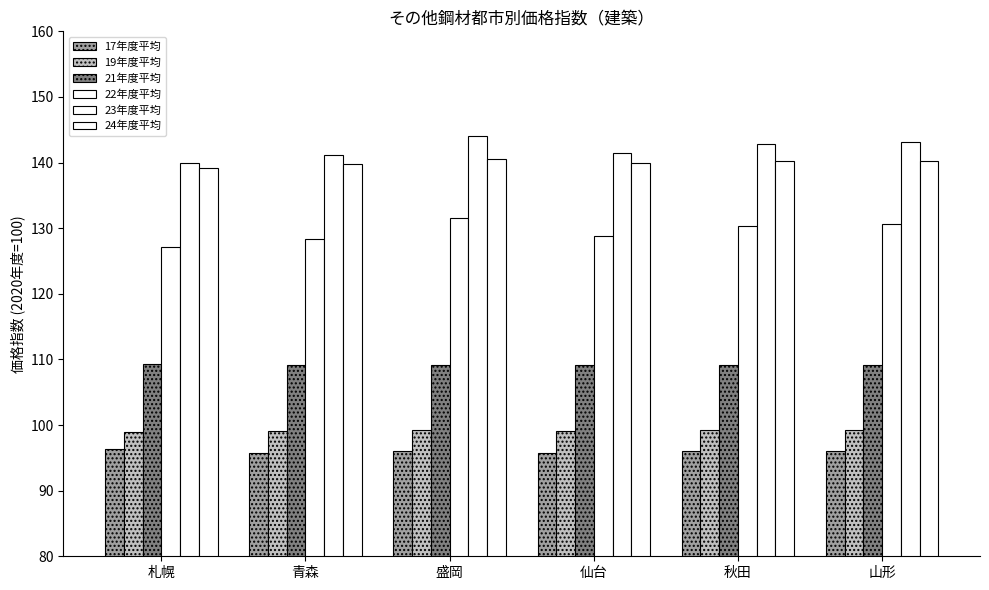

How many groups of bars are there?

6